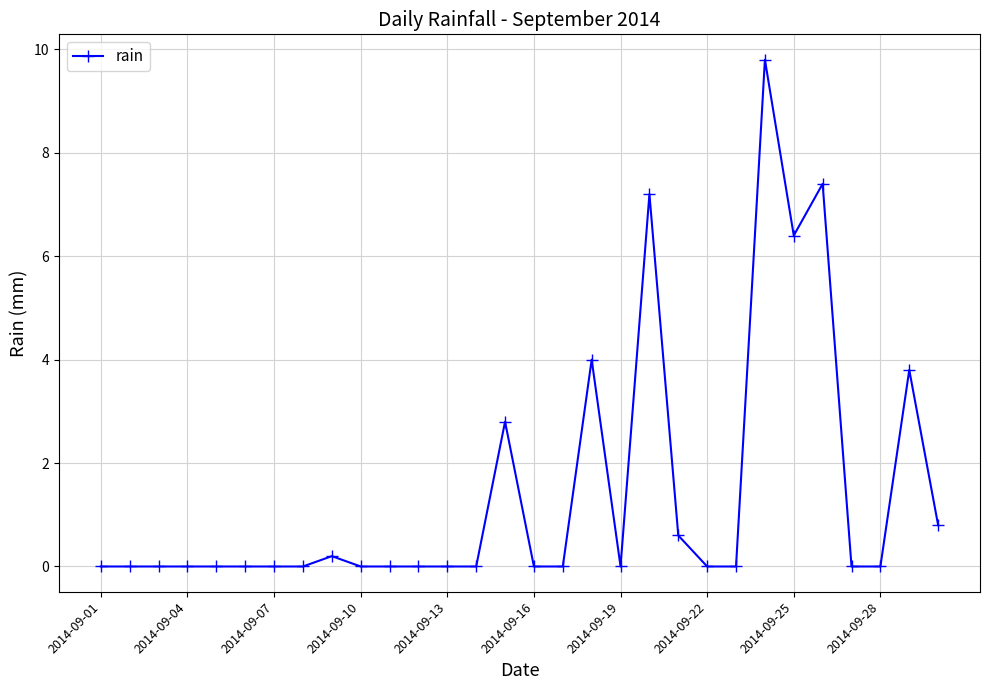

What is the maximum value shown in the chart?

9.8